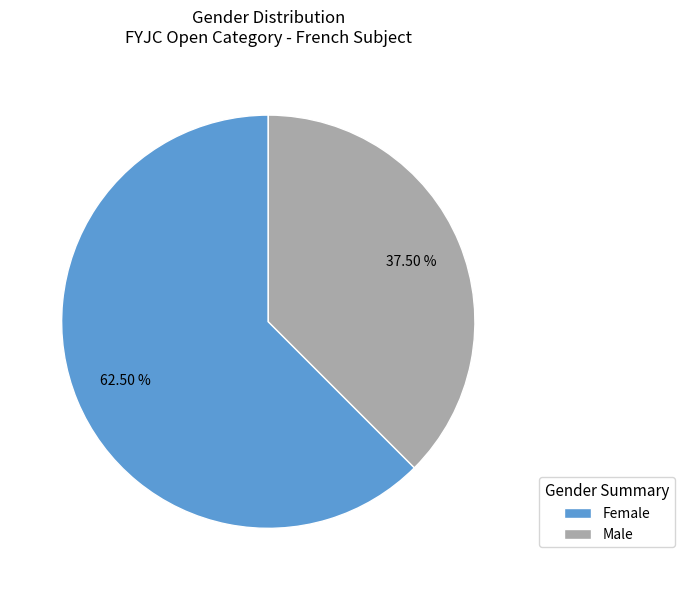

To the nearest percent, what is the difference between the Female and Male slice percentages?

25%